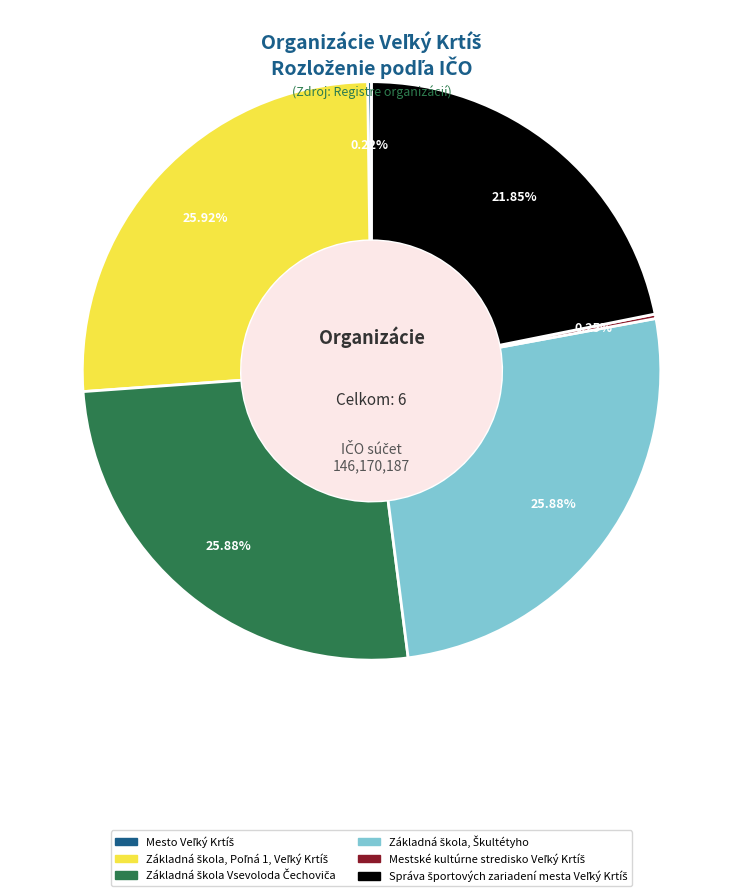

Does any single category account for the majority?

No